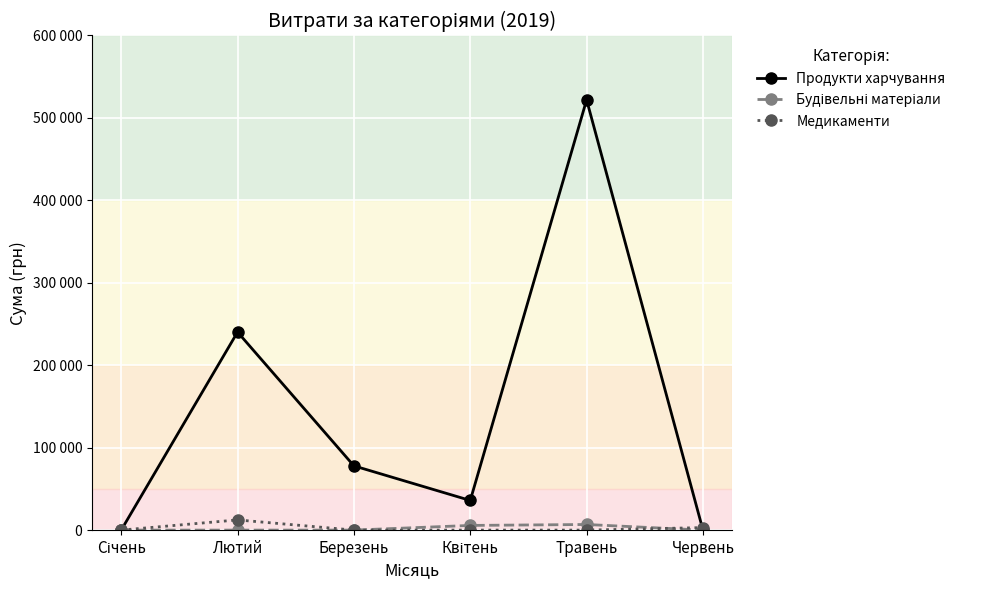

List the labels in order of Медикаменти value, largest first.

Лютий, Червень, Січень, Березень, Квітень, Травень